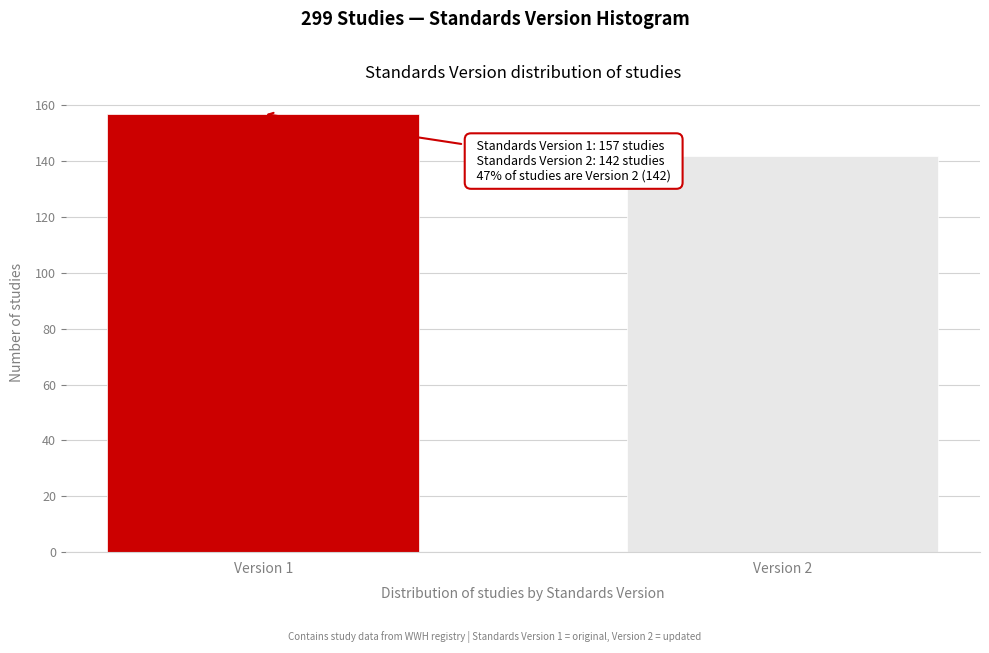

Reading left to right, extract all data points from this chart.

157	142